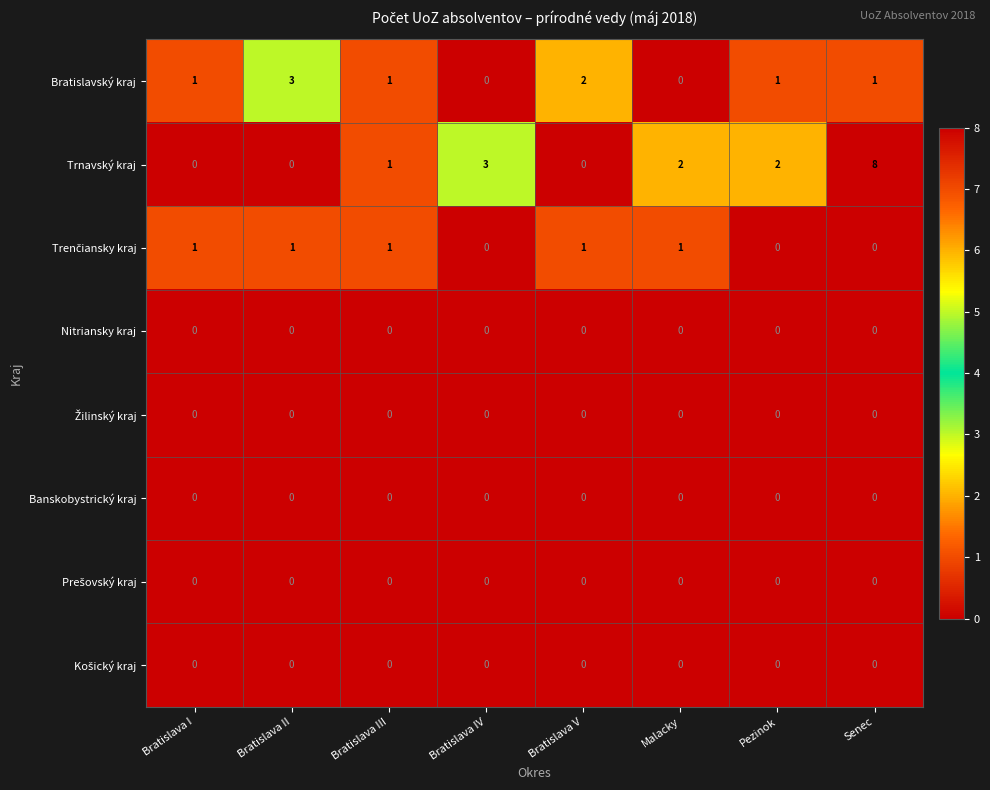

At which category is the sum across all series the highest?

Senec